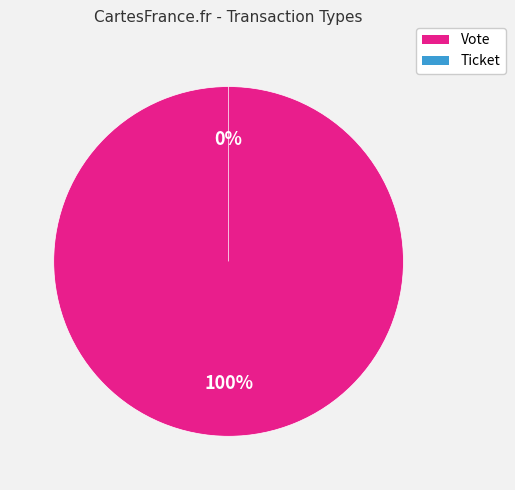

Combined, do Vote and Ticket account for over 50%?

Yes